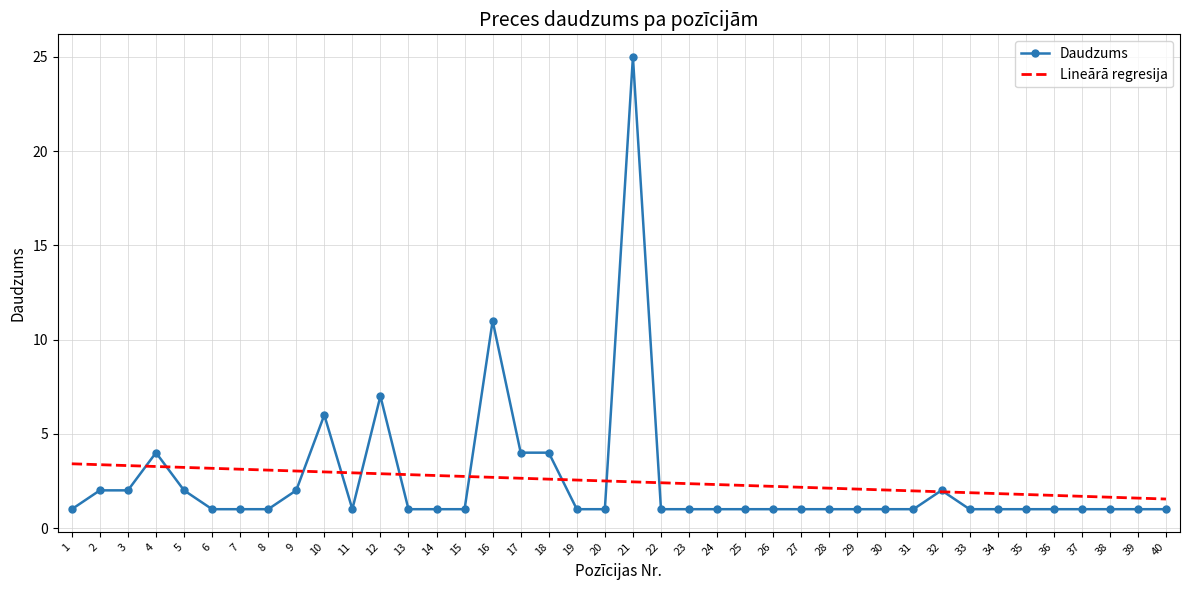

Which series has the widest spread of values?

Daudzums